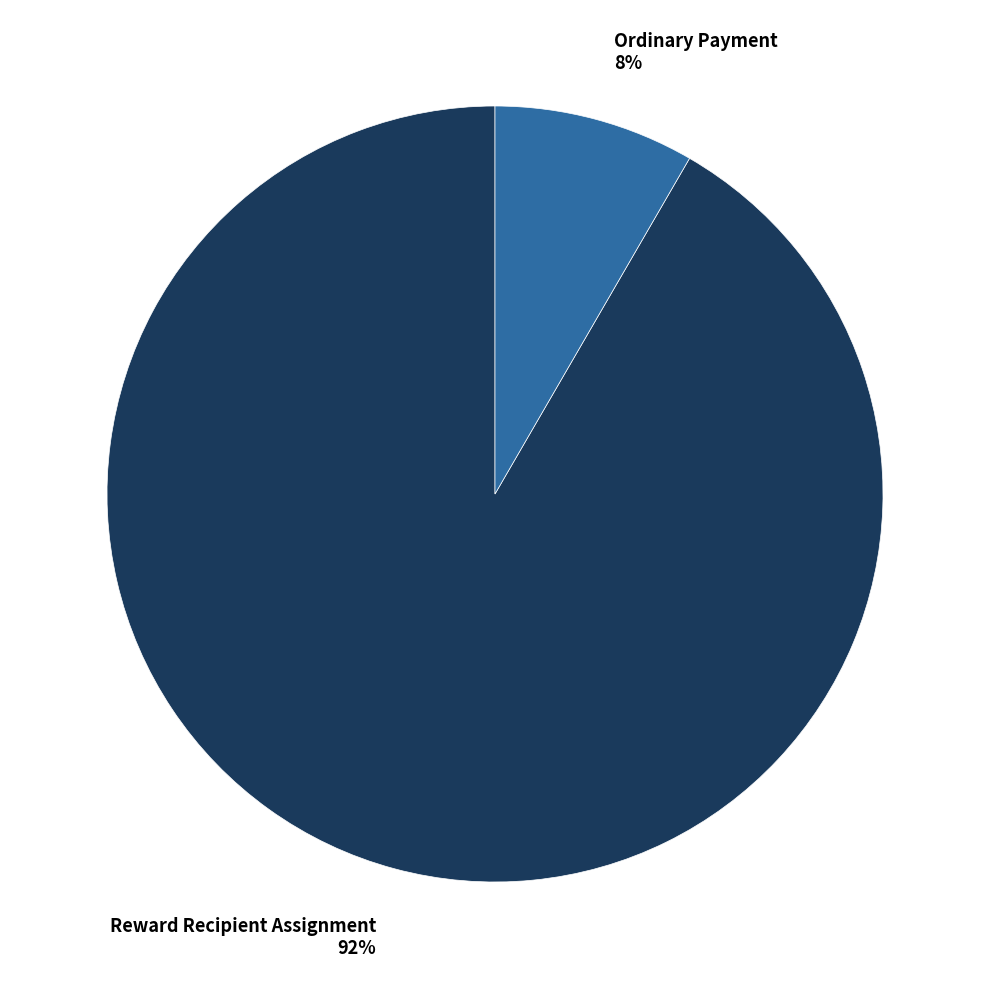

To the nearest percent, what is the average slice percentage?

50%